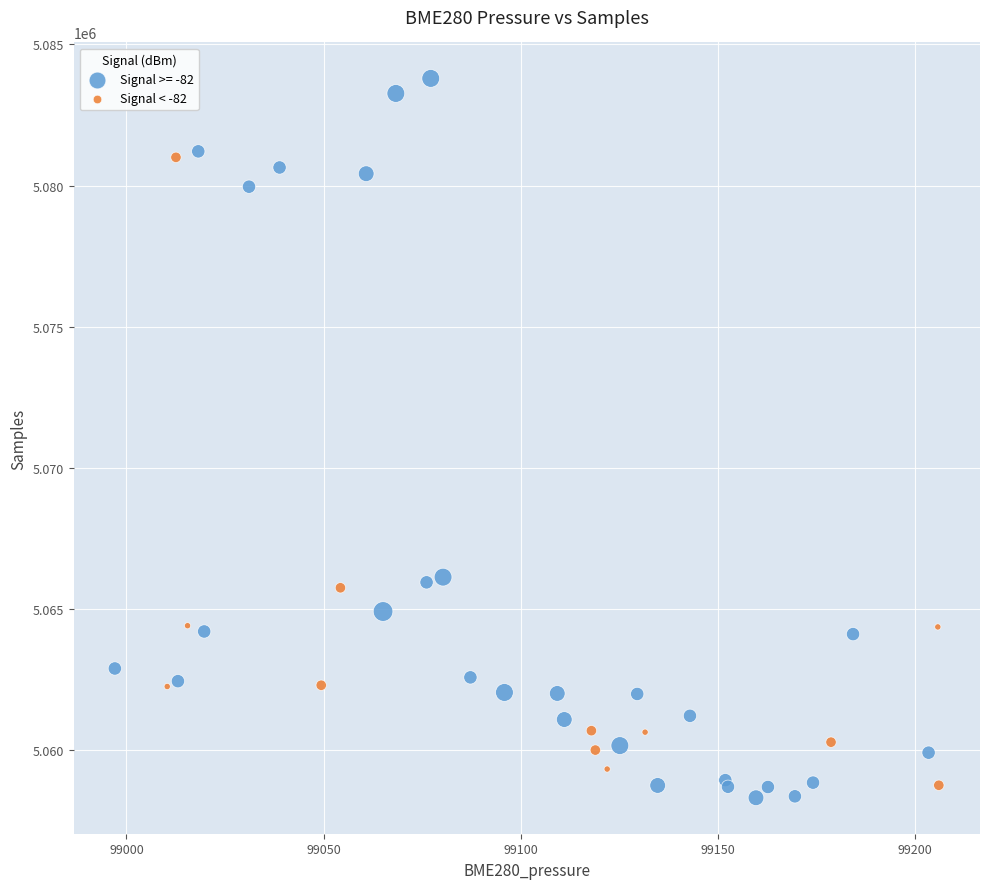

Which series reaches the maximum Y coordinate?

Signal >= -82